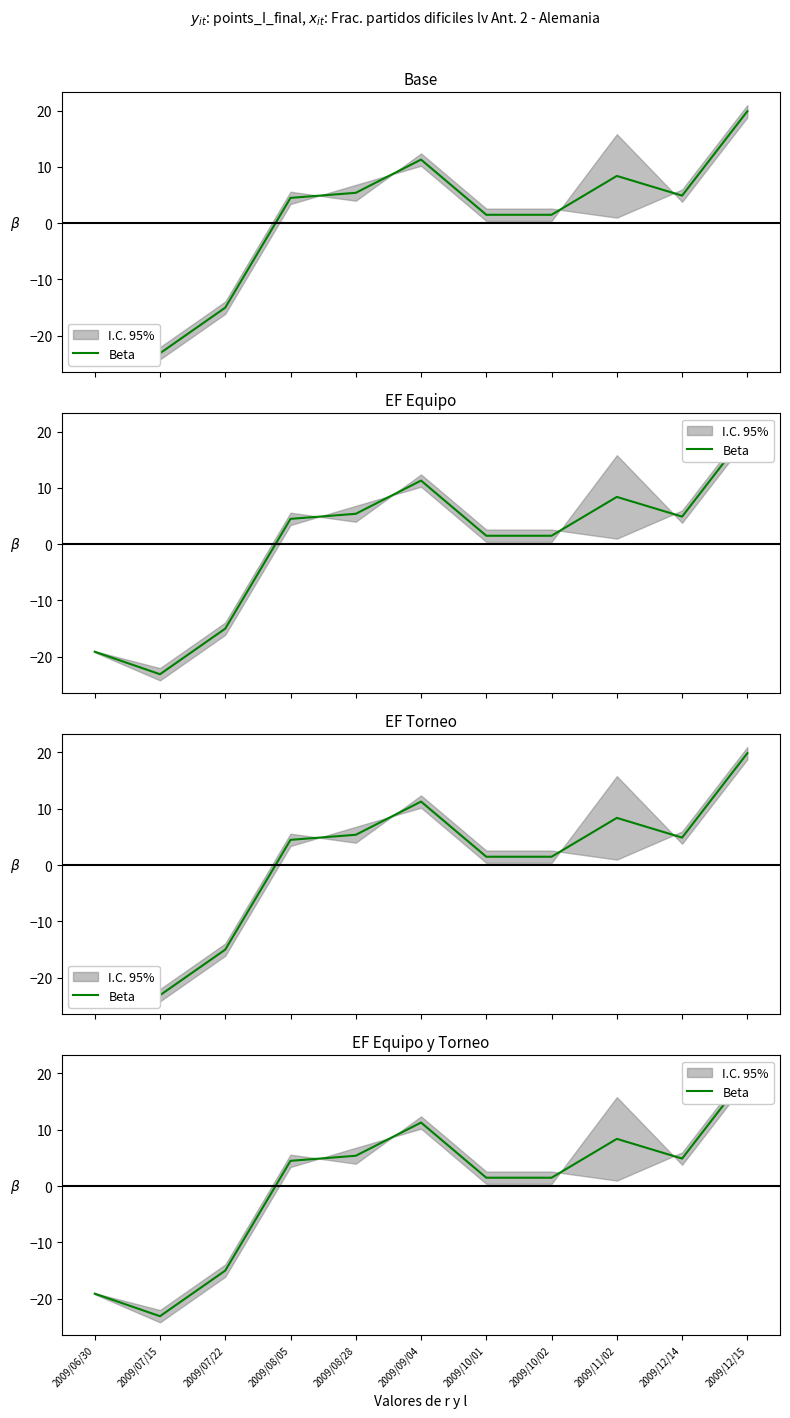

Between 2009/10/01 and 2009/06/30, which is larger?

2009/10/01